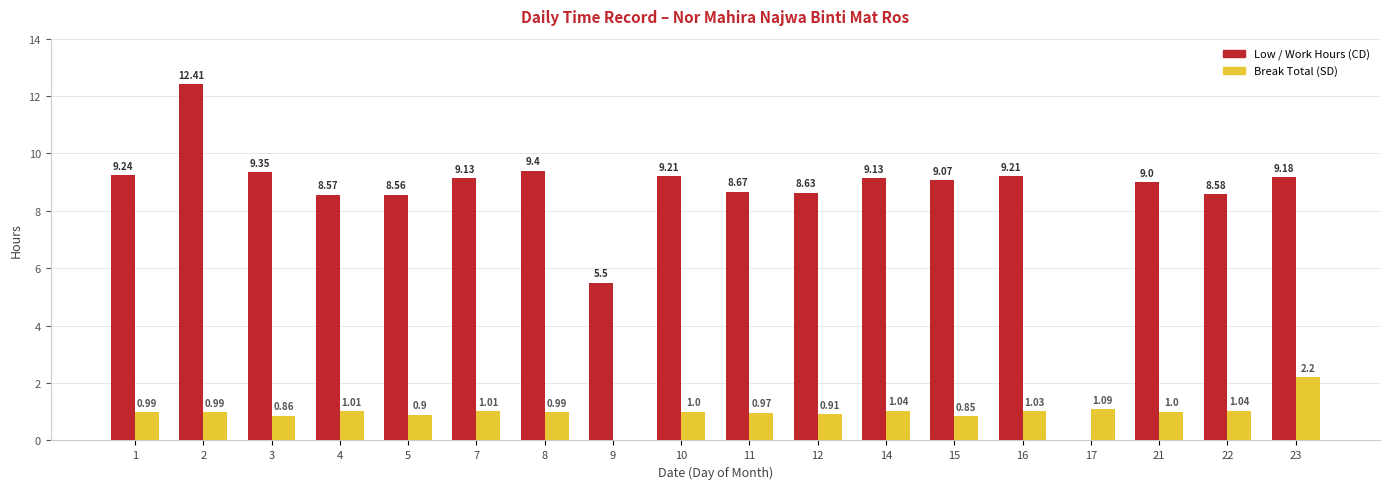

How many groups of bars are there?

18